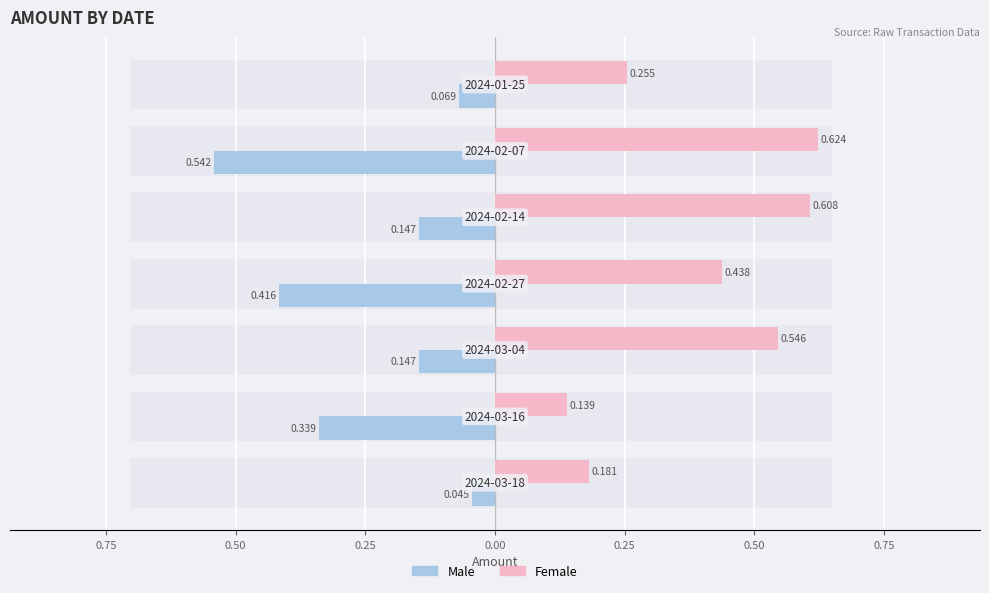

Rank the series by their average value, from lowest to highest.

Male, Female